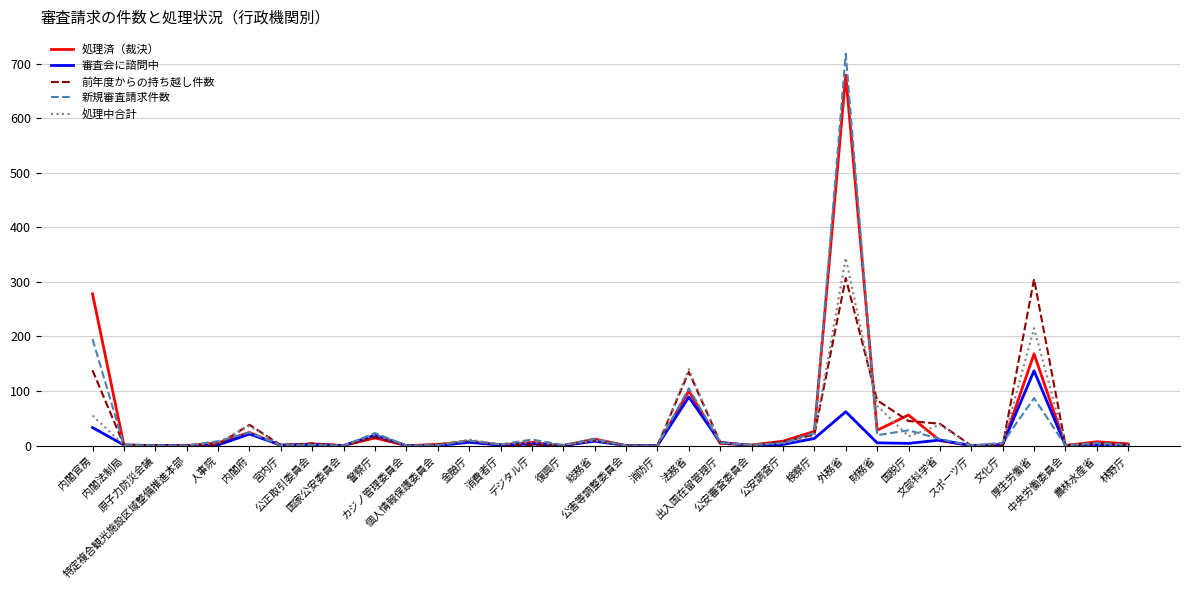

Which series has the largest range (max minus min)?

新規審査請求件数